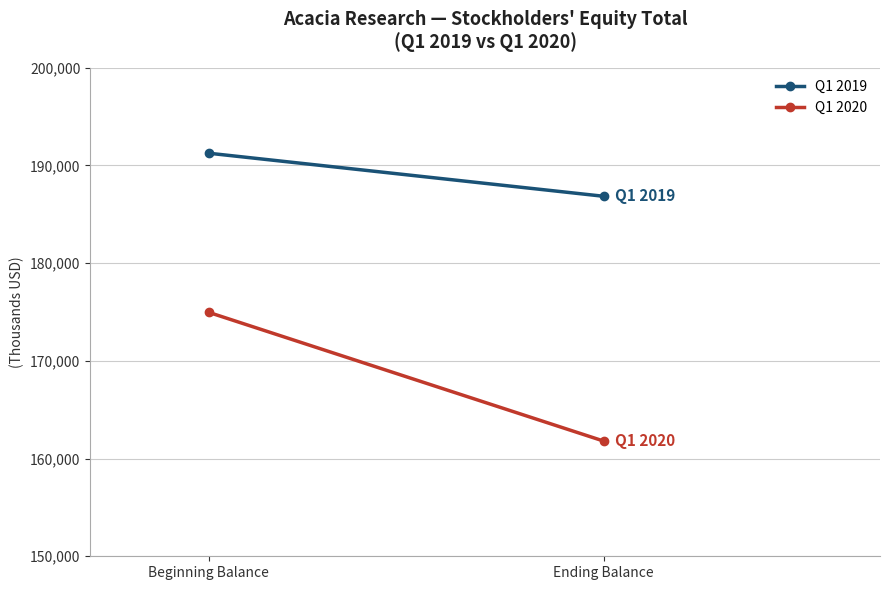

True or false: Q1 2020 has a value of 174958 at Beginning Balance.

True